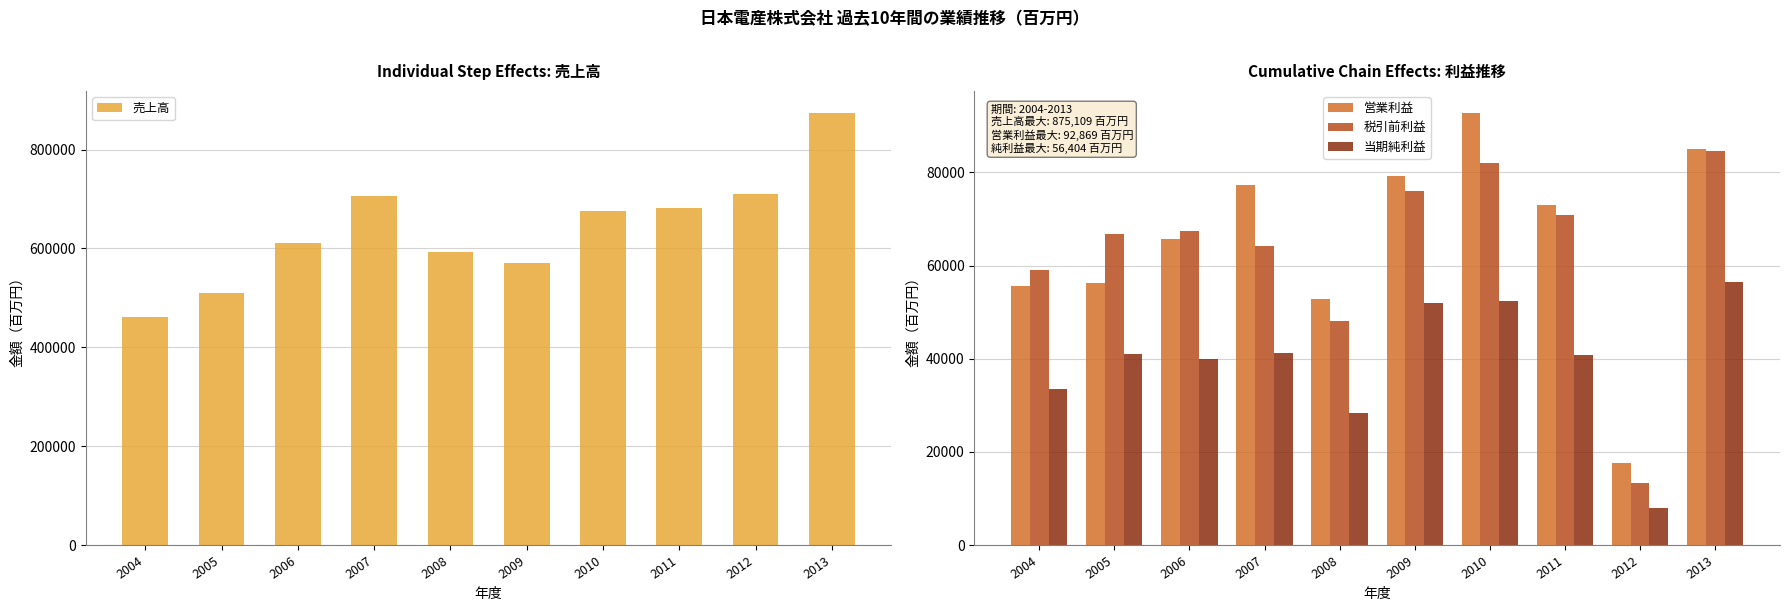

What is the difference between the maximum and minimum values in the 税引前利益 series?

71266